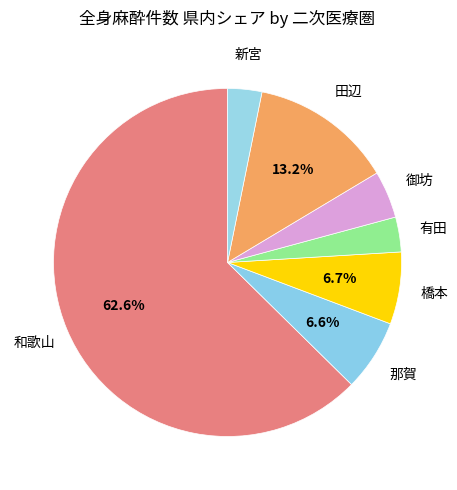

How many slices are in this pie chart?

7